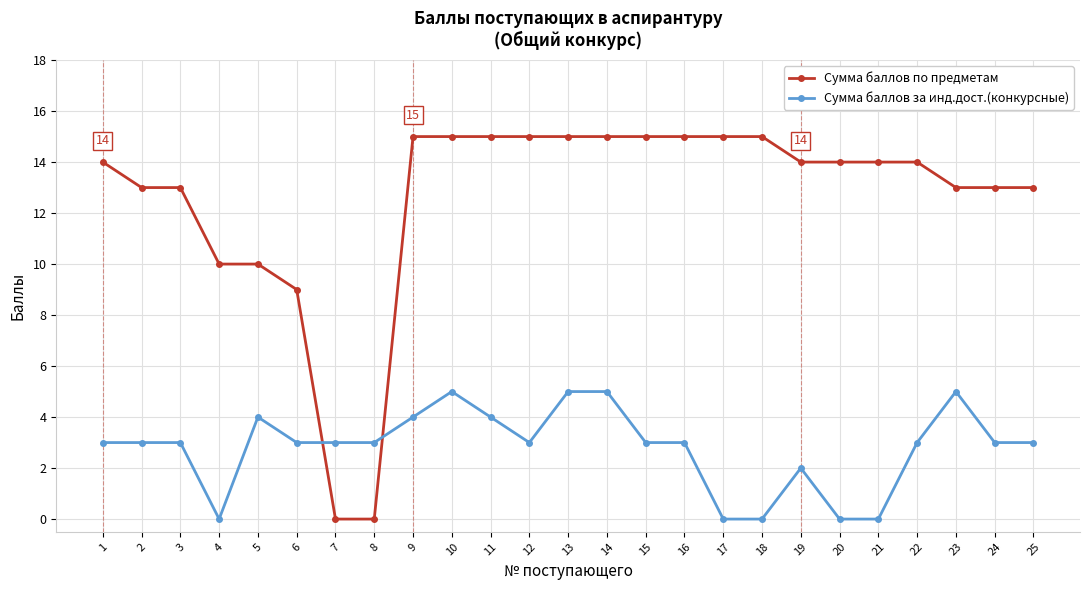

What is the difference between the highest and lowest values at 14?

10